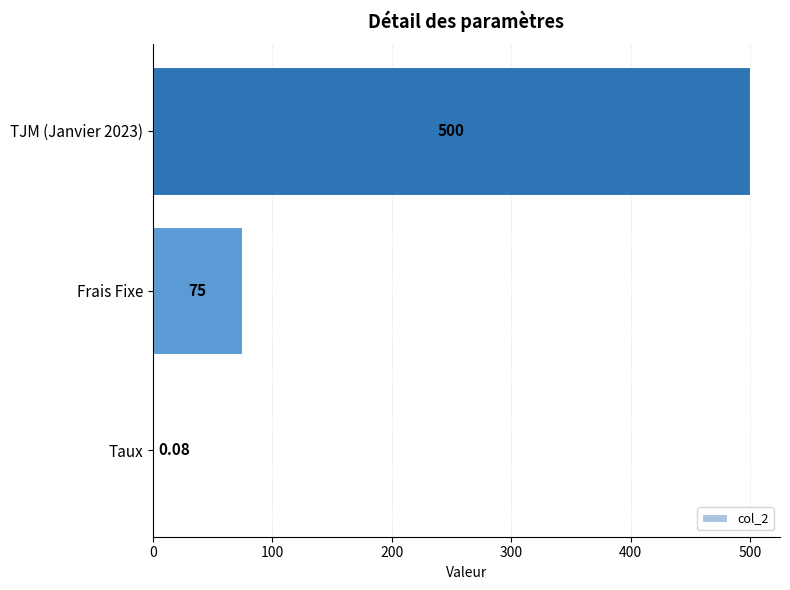

At which label is the value closest to 250?

Frais Fixe